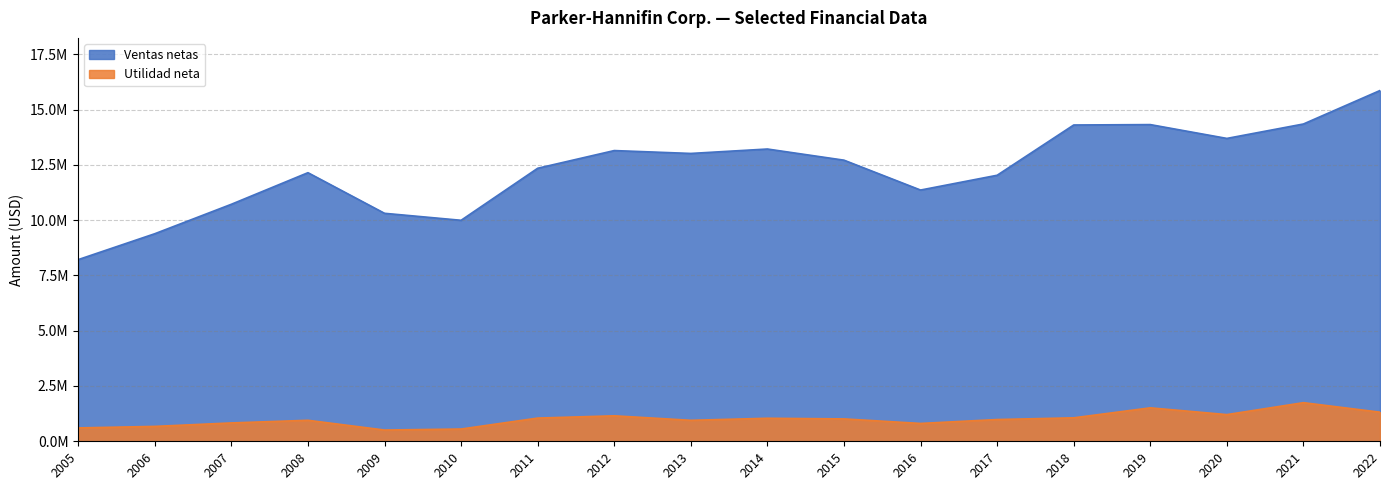

List the labels in order of Utilidad neta value, smallest first.

2009, 2010, 2005, 2006, 2016, 2007, 2013, 2008, 2017, 2015, 2014, 2011, 2018, 2012, 2020, 2022, 2019, 2021